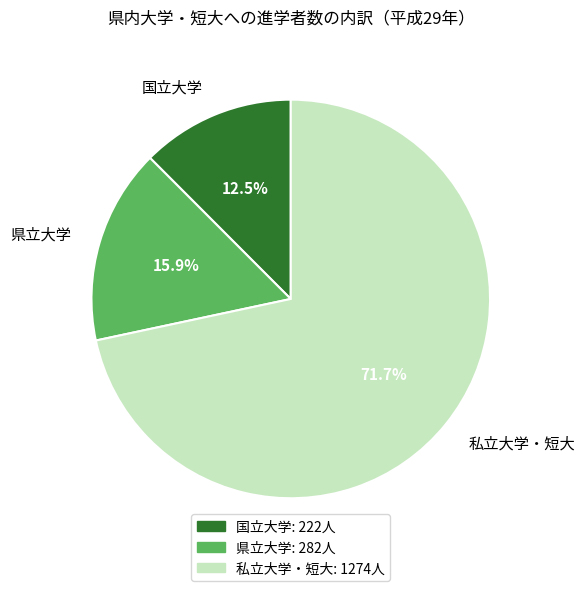

Is 国立大学 the majority of the pie?

No